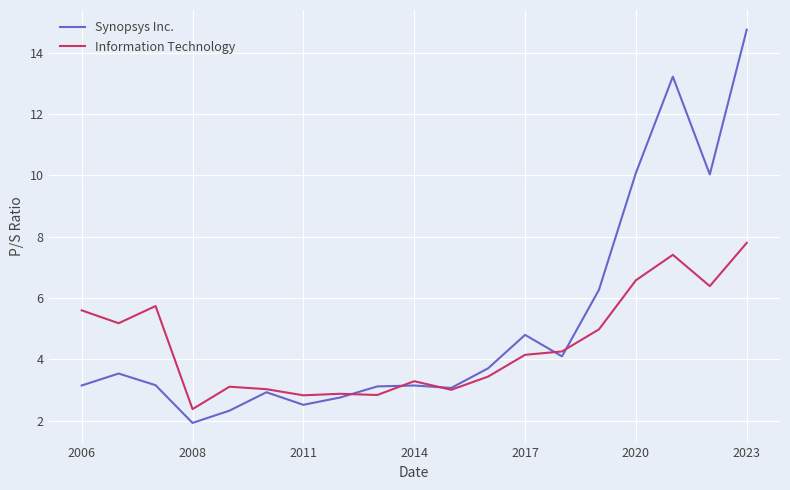

Does the chart have visible grid lines?

Yes